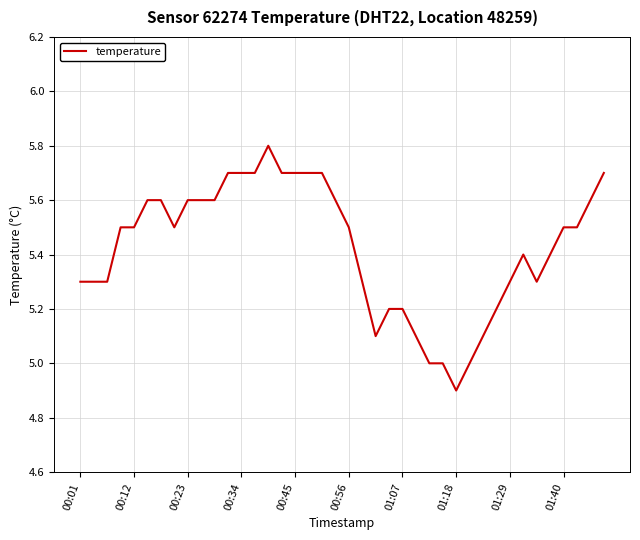

What is the maximum value shown in the chart?

5.8